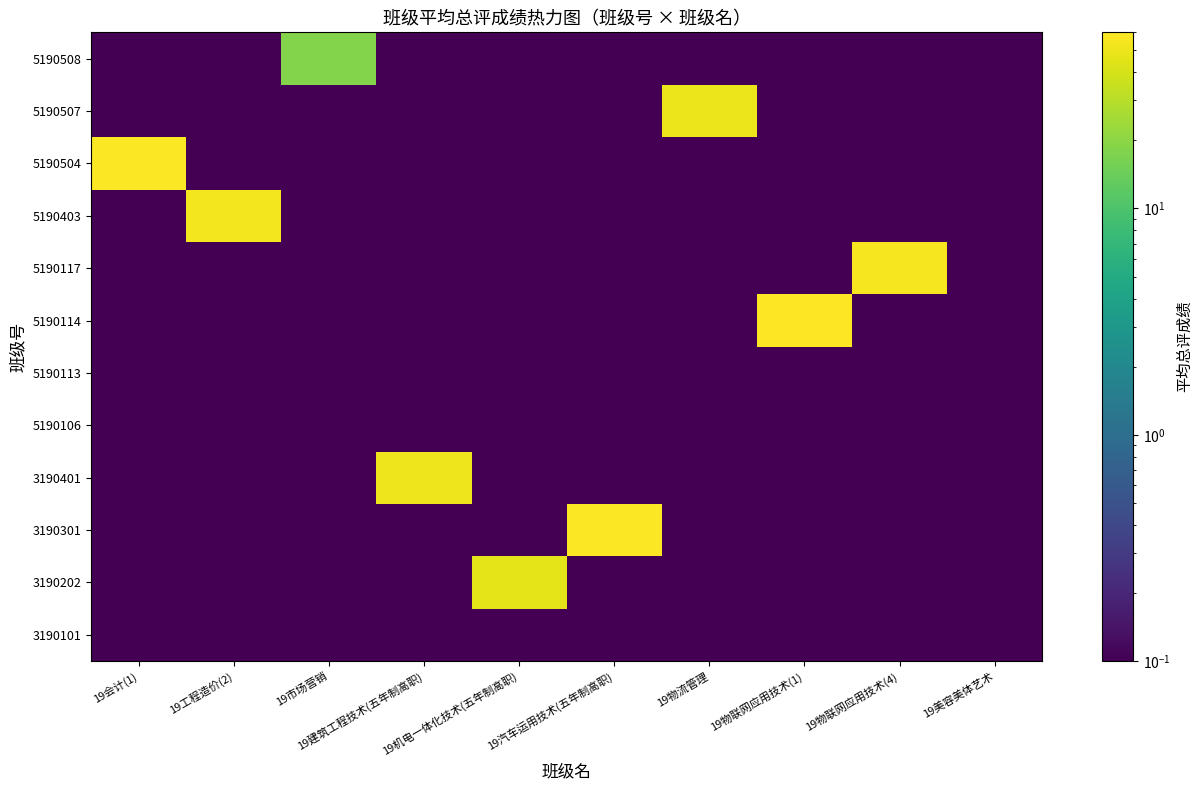

What is the total value across all series at 19美容美体艺术?

1.2